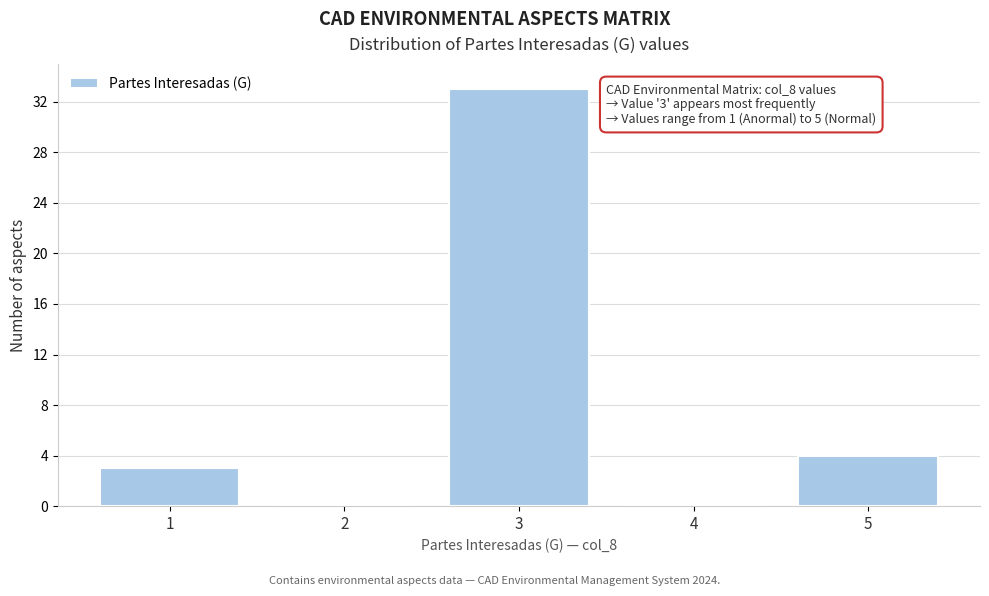

Reading left to right, transcribe all the data shown in this chart.

1=3	2=0	3=33	4=0	5=4